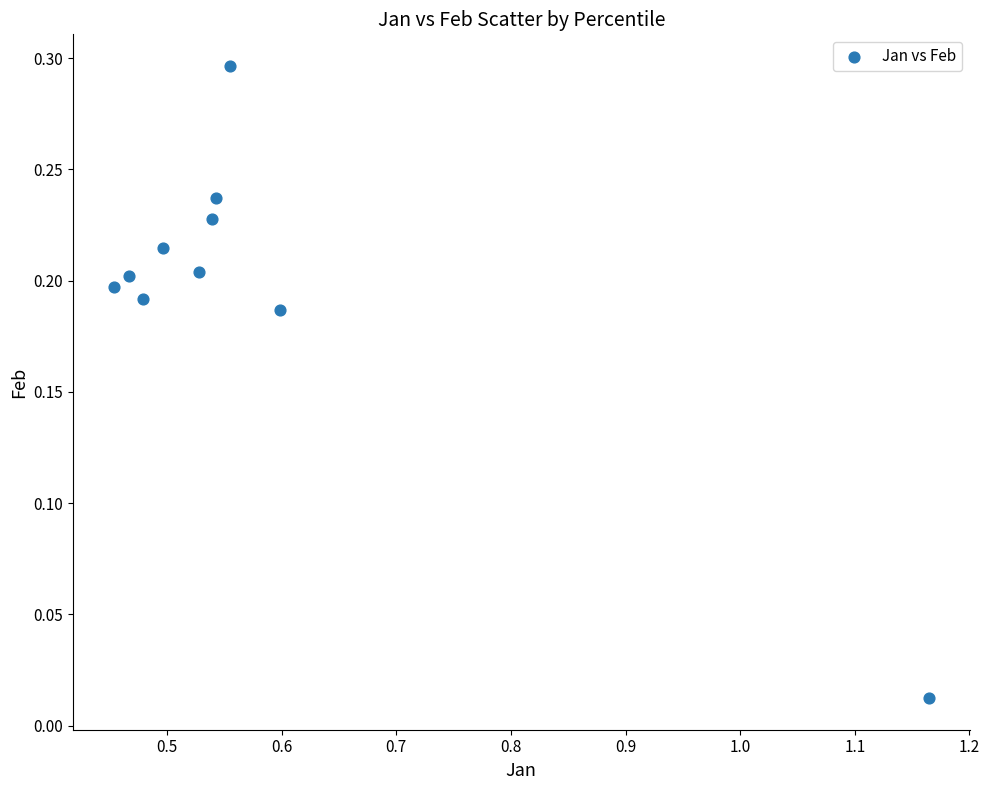

What is the average X value?

0.6